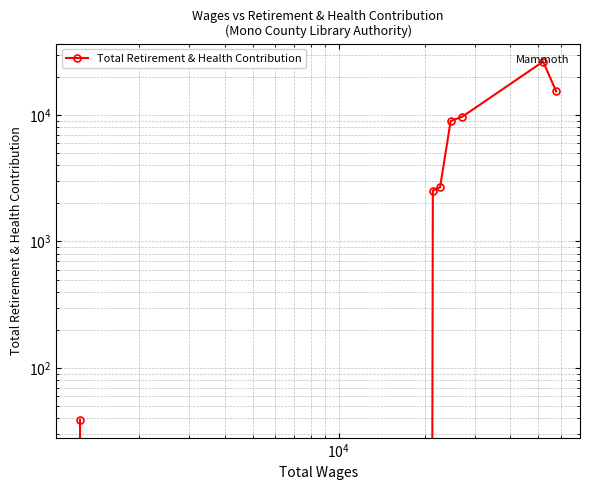

What is the sum of all values?

65658